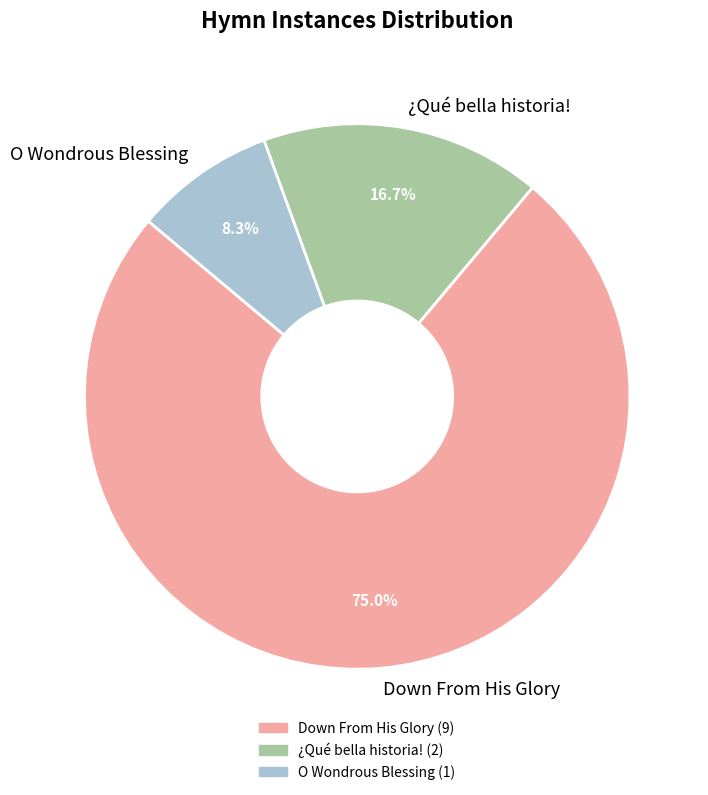

Count the number of slices in the pie.

3